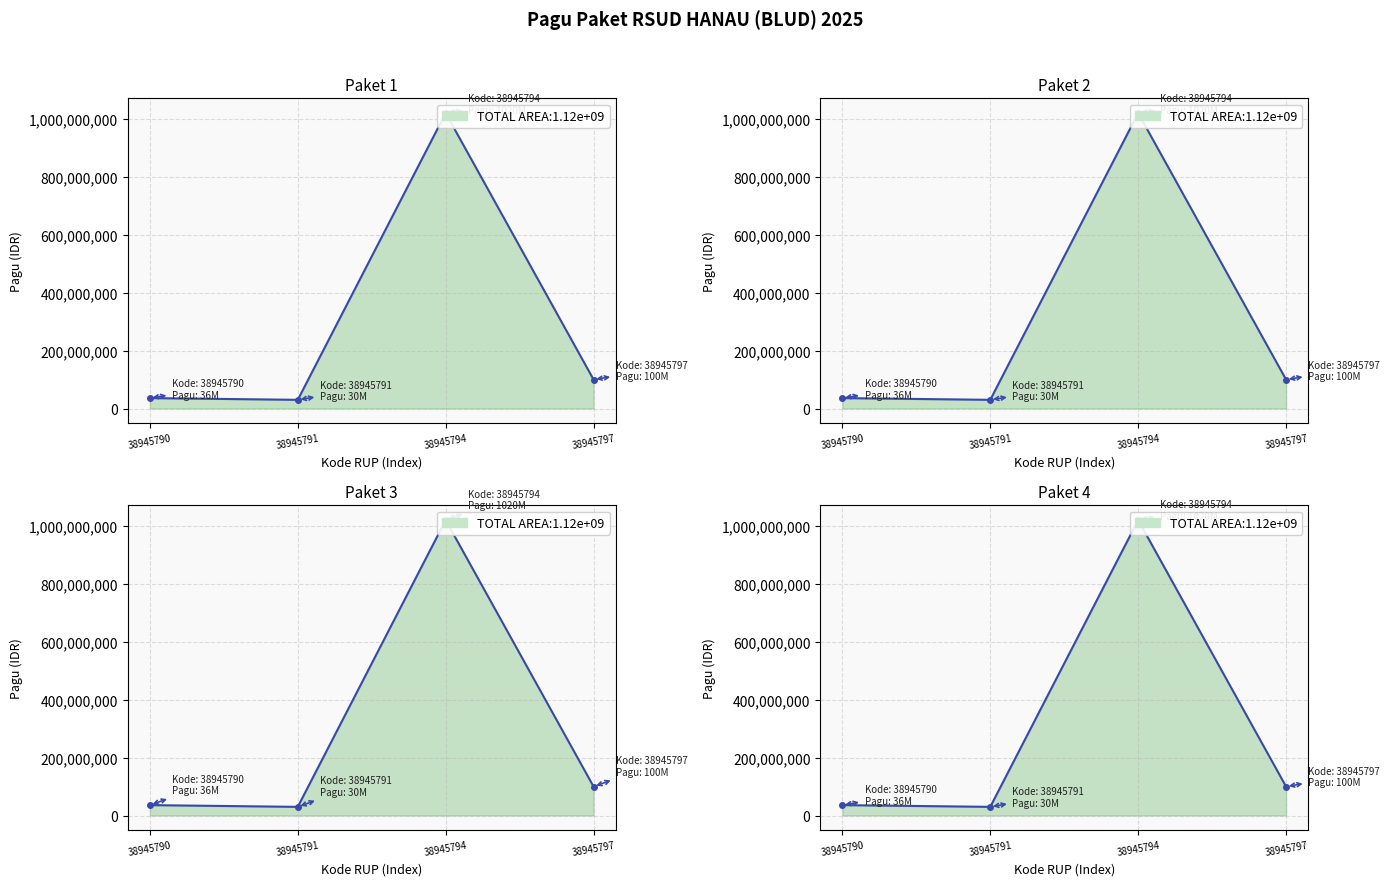

Where is the first local minimum?

38945791